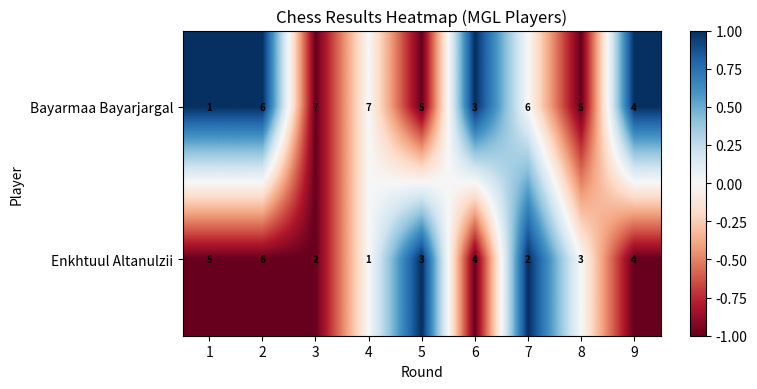

What is the greatest value displayed?

7